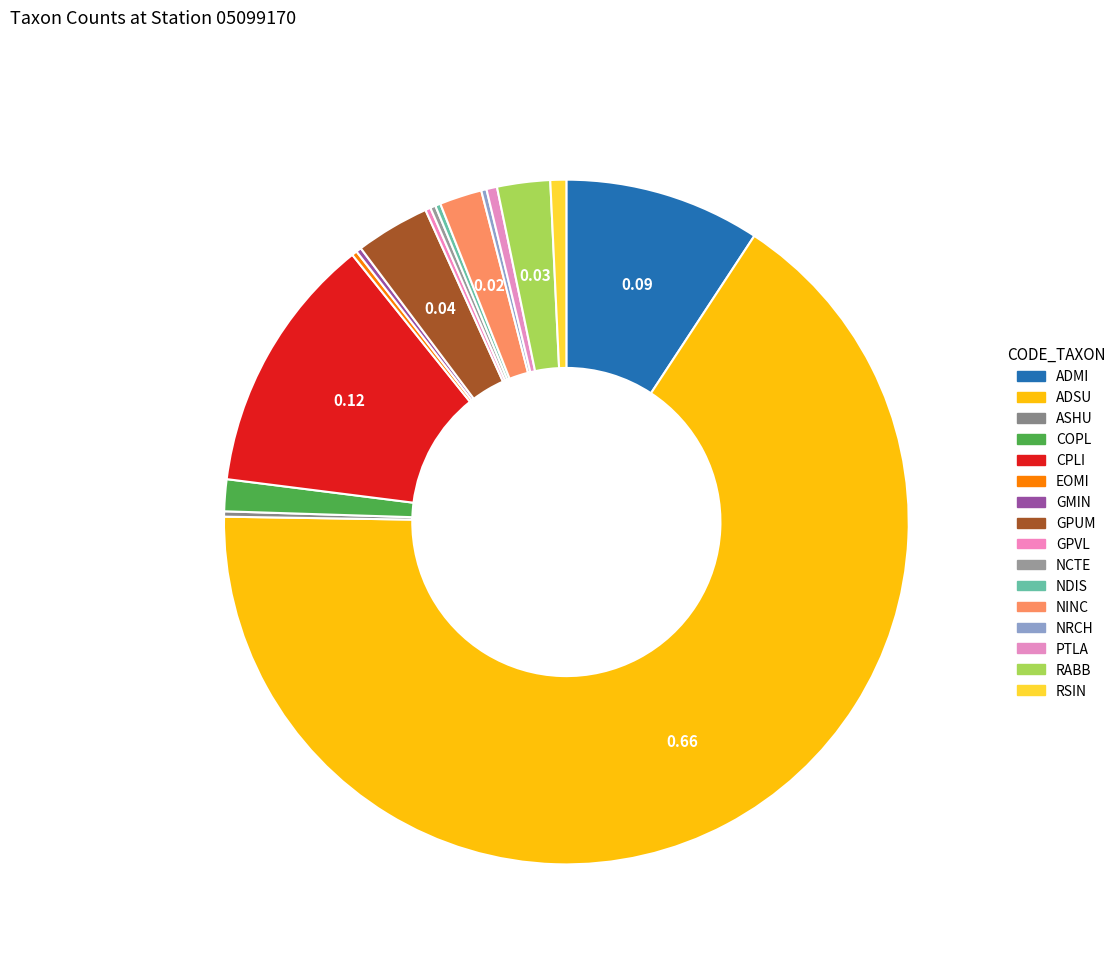

Is it true that NDIS is 1% of the pie?

False